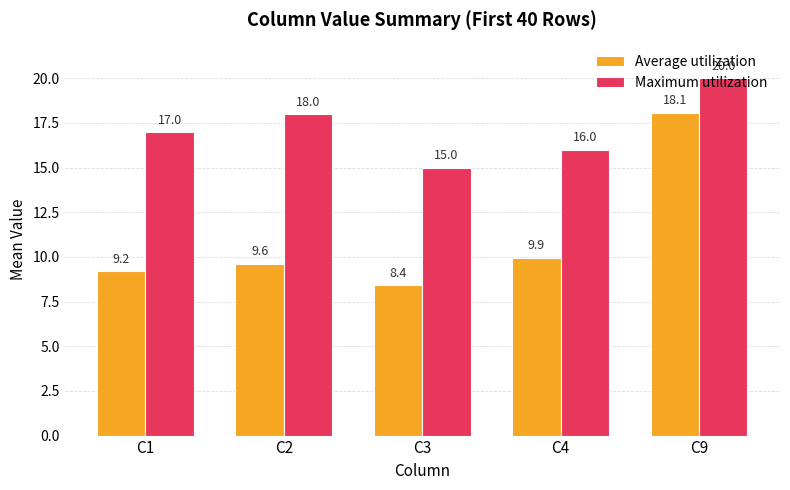

Rank the series by their average value, from lowest to highest.

Average utilization, Maximum utilization